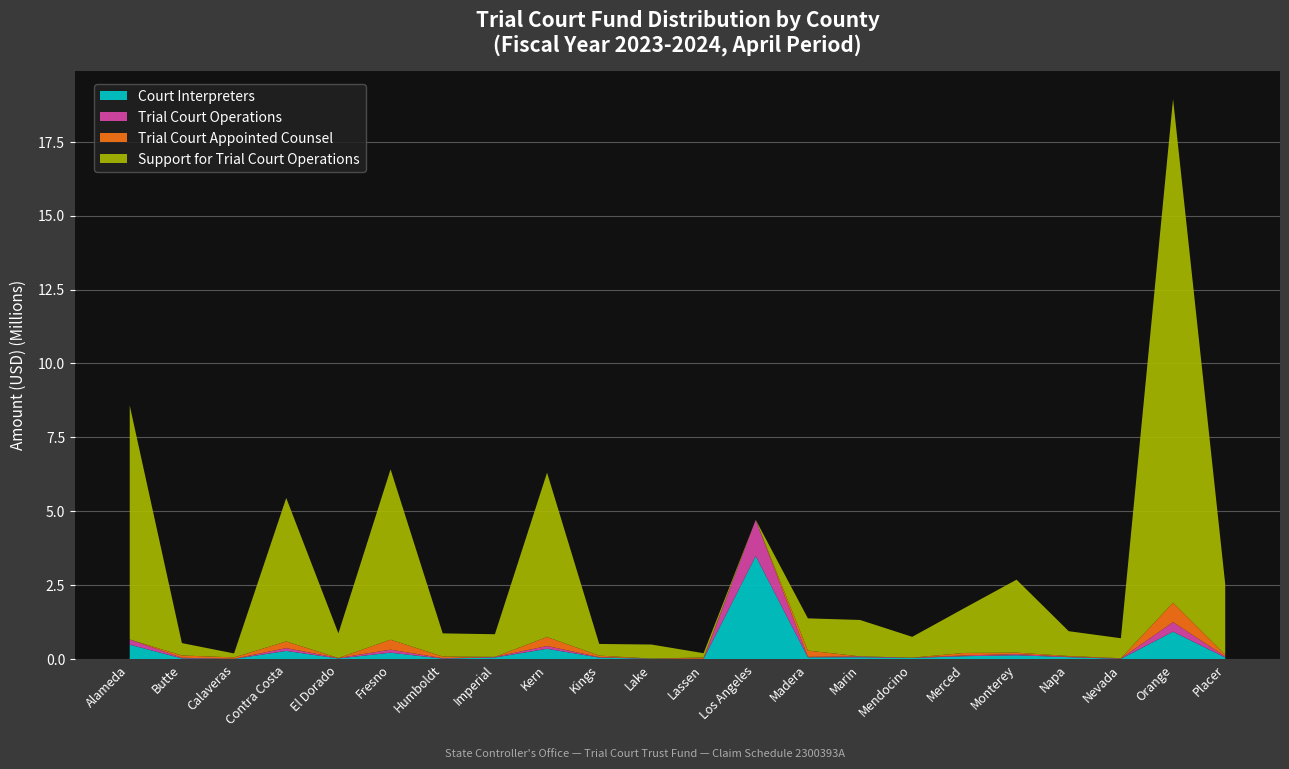

Reading right to left, list all the values displayed in this chart.

Court Interpreters: 53479.4	926228.3	6920.8	65055.6	129722.4	97047.7	37487.1	62865.0	59055.1	3484680.3	4620.8	11180.9	50995.4	348216.4	53987.2	16030.4	216602.4	20985.2	276303.7	5749.4	21918.5	487929.2
Trial Court Operations: 34181.0	324267.0	11635.0	16632.0	39372.0	26072.0	11586.0	28155.0	16717.0	1225061.0	5494.0	7780.0	15443.0	93528.0	19793.0	14369.0	100960.0	15545.0	94351.0	4887.0	22794.0	175343.0
Trial Court Appointed Counsel: 58706.0	657305.8	10251.8	22990.0	48030.0	84168.0	0.0	0.0	211206.2	0.0	43491.9	0.0	49677.4	305711.0	0.0	55250.0	338107.0	0.0	226192.3	45741.8	77251.5	0.0
Support for Trial Court Operations: 2390740.2	17035245.6	675931.6	838324.4	2468302.6	1516628.7	702984.1	1231951.2	1090170.1	0.0	144939.5	473010.2	395224.3	5558492.7	766794.2	783155.5	5763245.6	834097.6	4852745.6	134382.1	418798.5	7913434.6